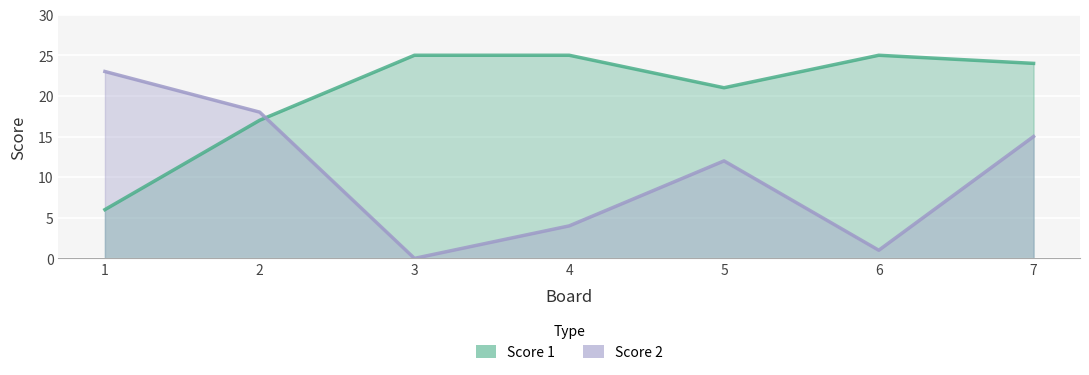

True or false: Score 2 has more than 0 points higher than both neighbors.

True